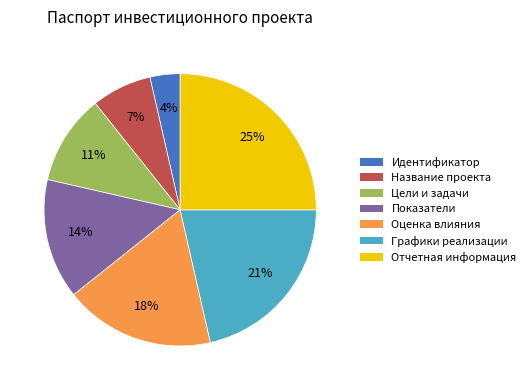

To the nearest percent, what is the average slice percentage?

14%